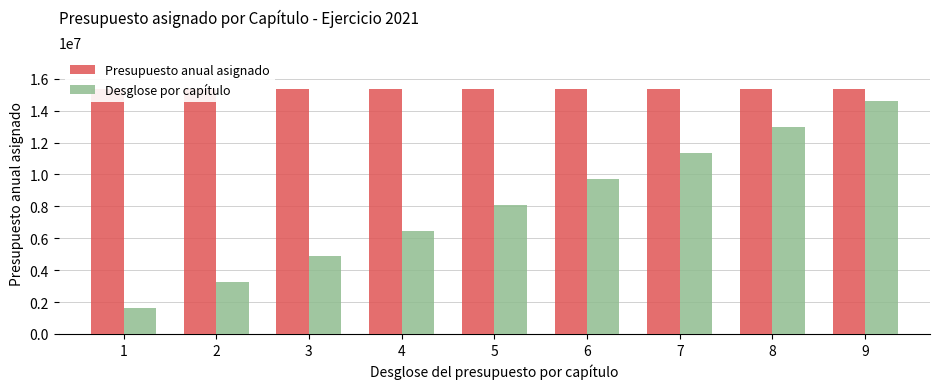

Does the chart contain any negative values?

No